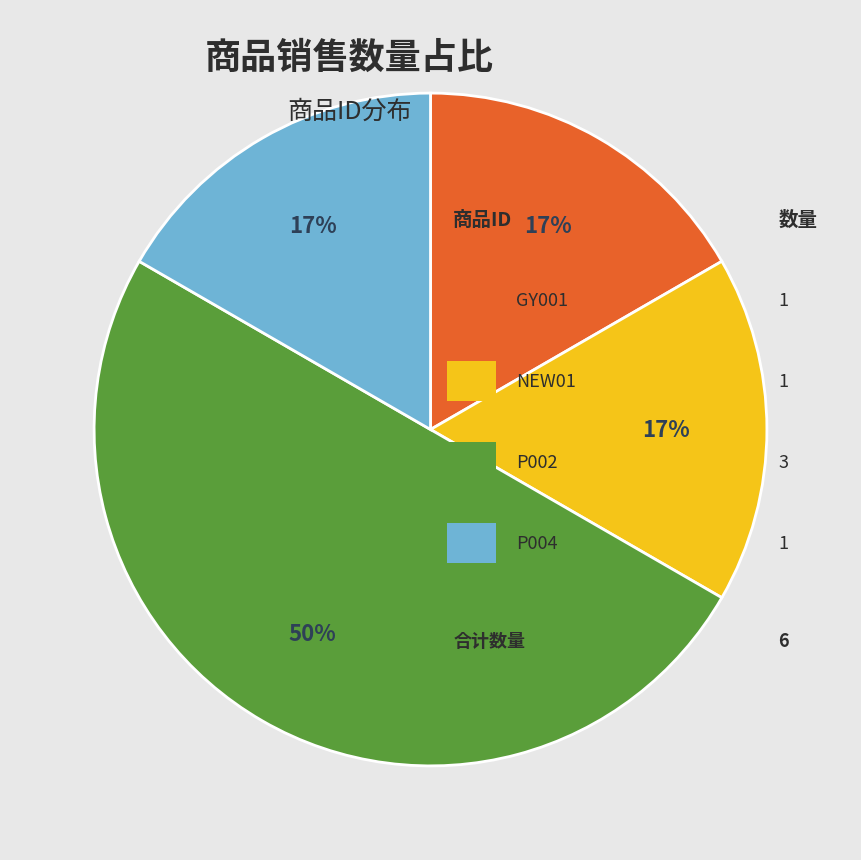

To the nearest percent, what is the difference between the largest and smallest slice percentages?

33%